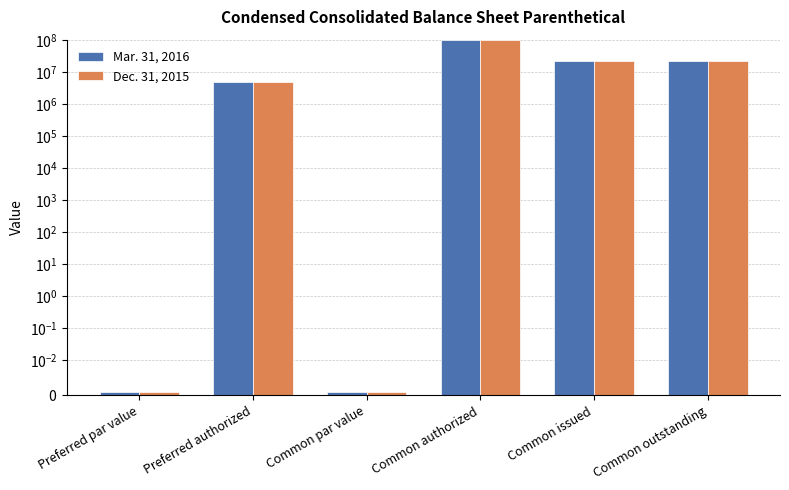

What is the difference between the second highest and second lowest values in the Mar. 31, 2016 series?

22200000.0